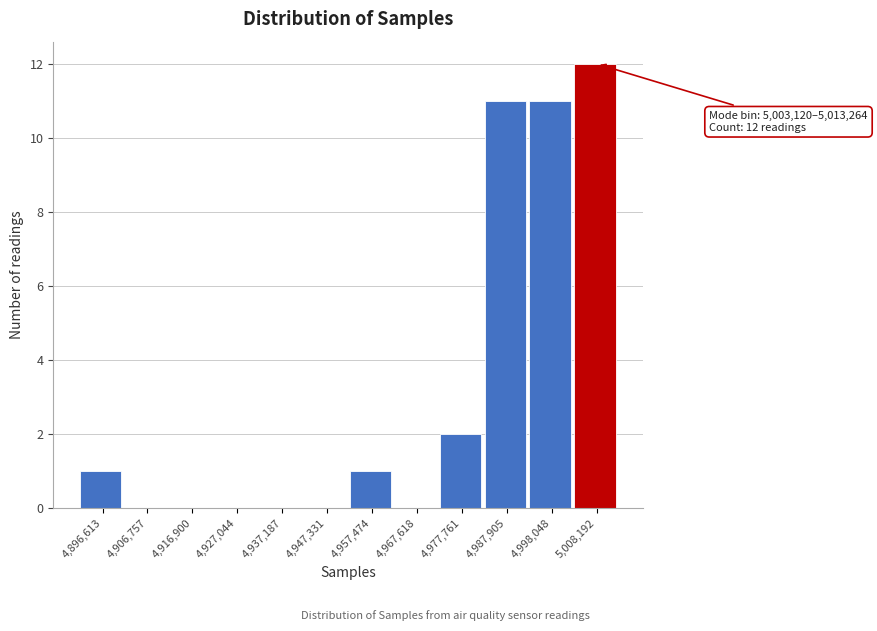

Over which range of the x-axis is the bar tallest?

5004000 to 5014000